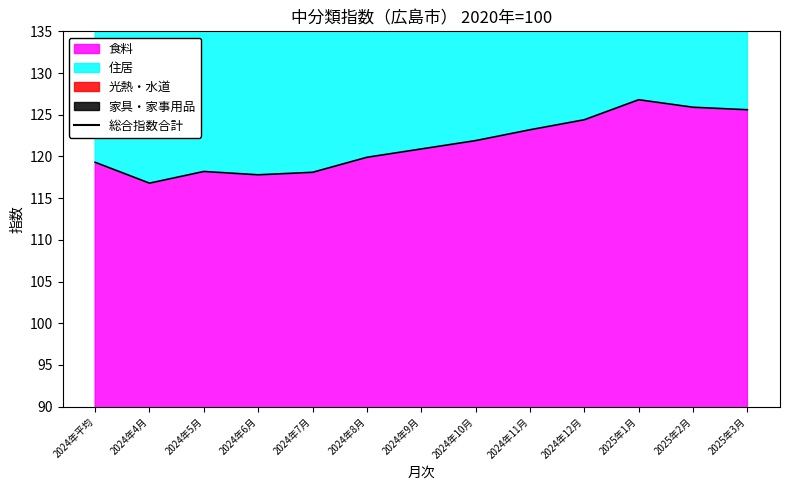

Which has a higher value, 2024年平均 or 2024年5月?

2024年平均